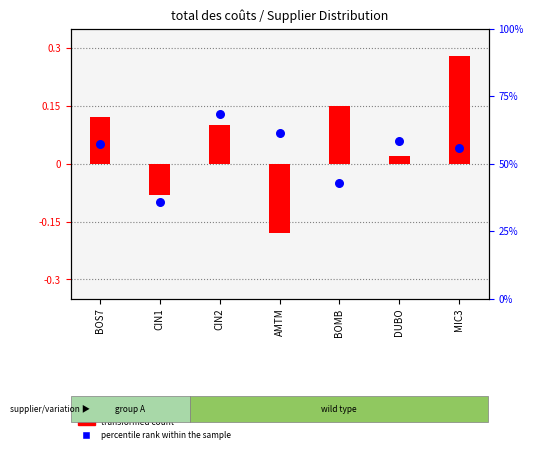

At how many categories does at least one series exceed 53?

5